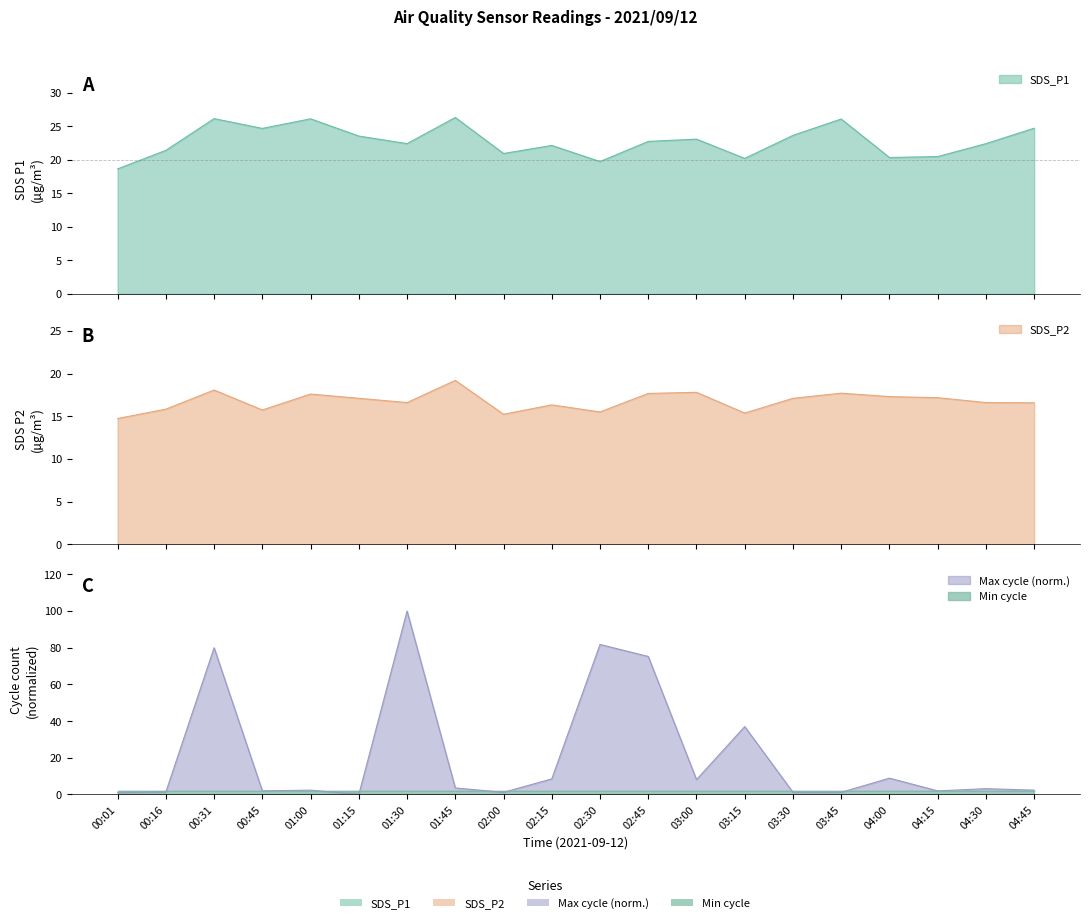

At which category does SDS_P1 reach its first local valley?

00:45